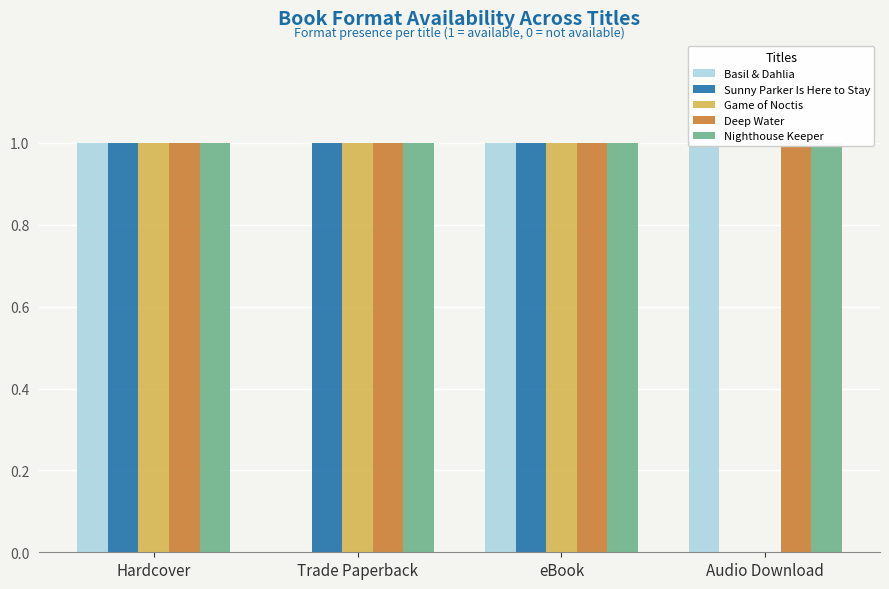

List the labels in order of Nighthouse Keeper value, smallest first.

Hardcover, Trade Paperback, eBook, Audio Download